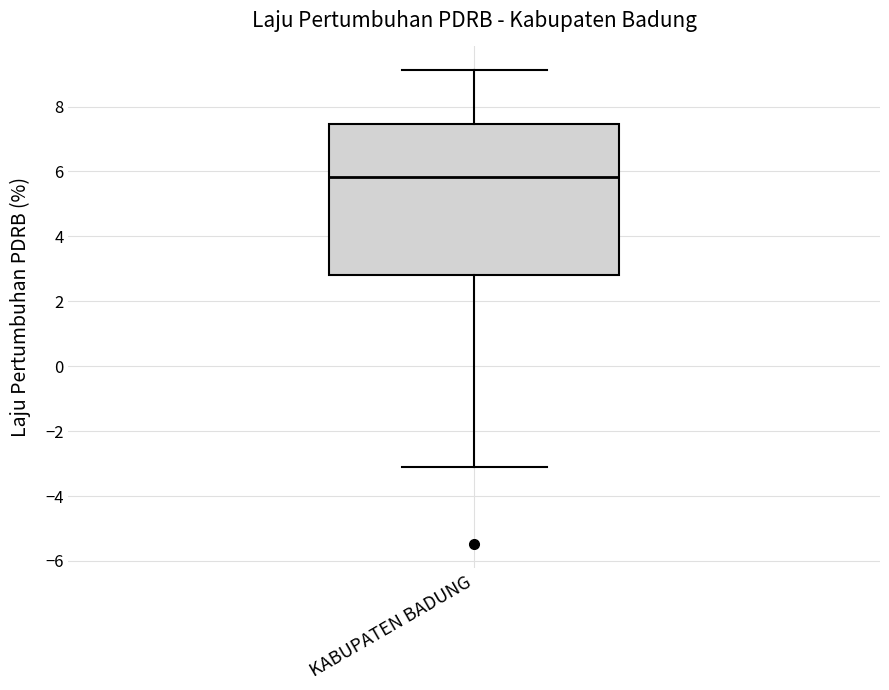

Transcribe this box plot: give where the median line is, the range the box spans, and where the two whiskers end, as read against the y-axis. The values are not printed on the chart, so give them approximately, as read against the axis.

median 5.8, box 2.8 to 7.4, whiskers -3.2 to 9.2